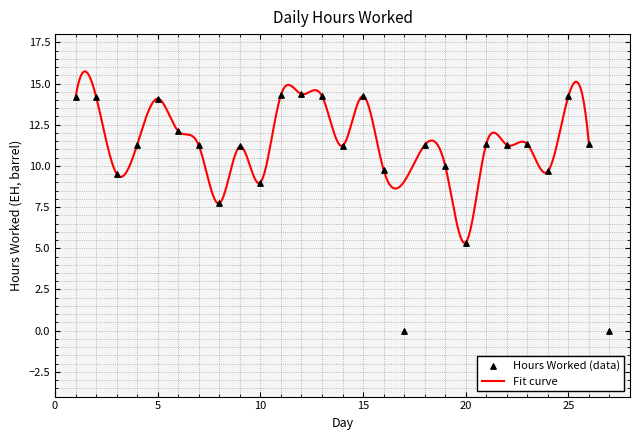

What is the change in value from 8 to 22?

+3.6